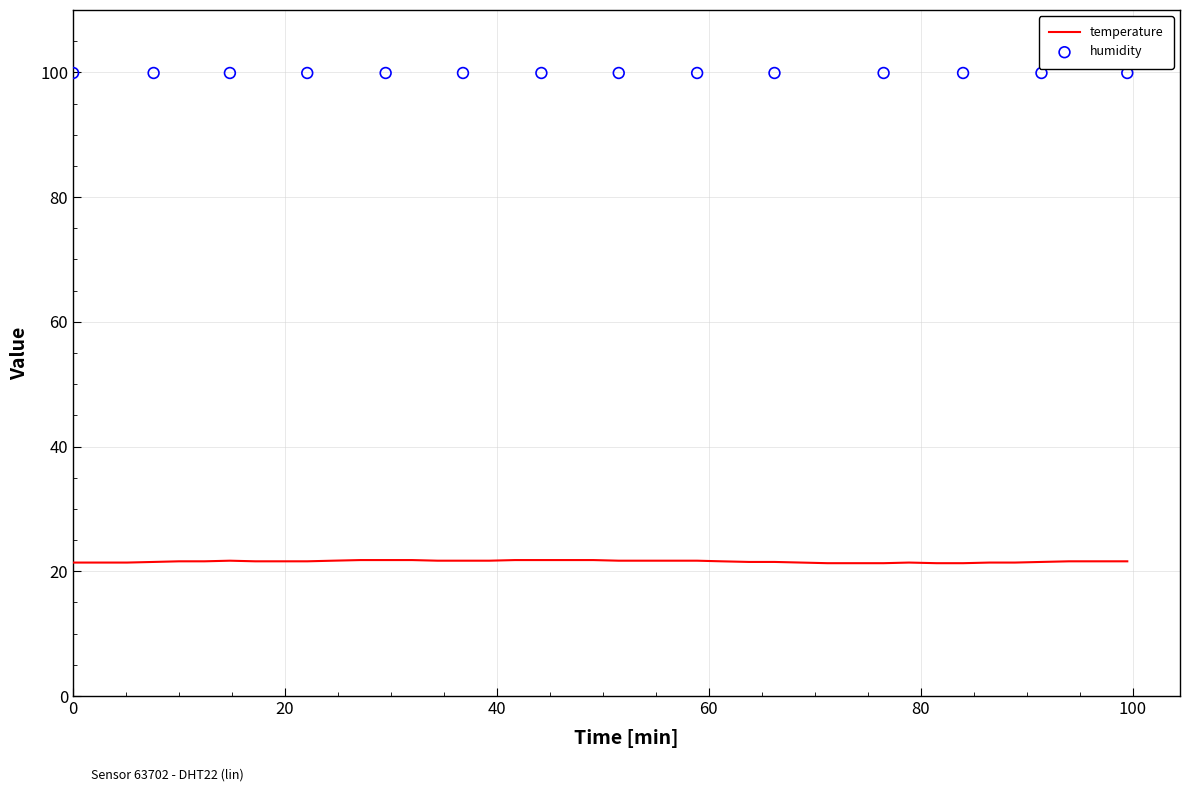

Which has a higher value, 01:36 or 01:06?

01:36